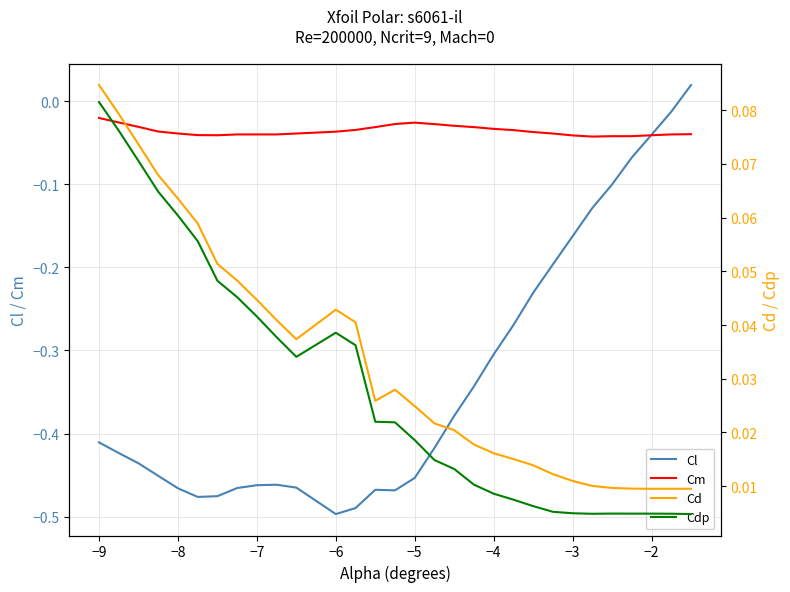

Which series has the largest total across all categories?

Cd